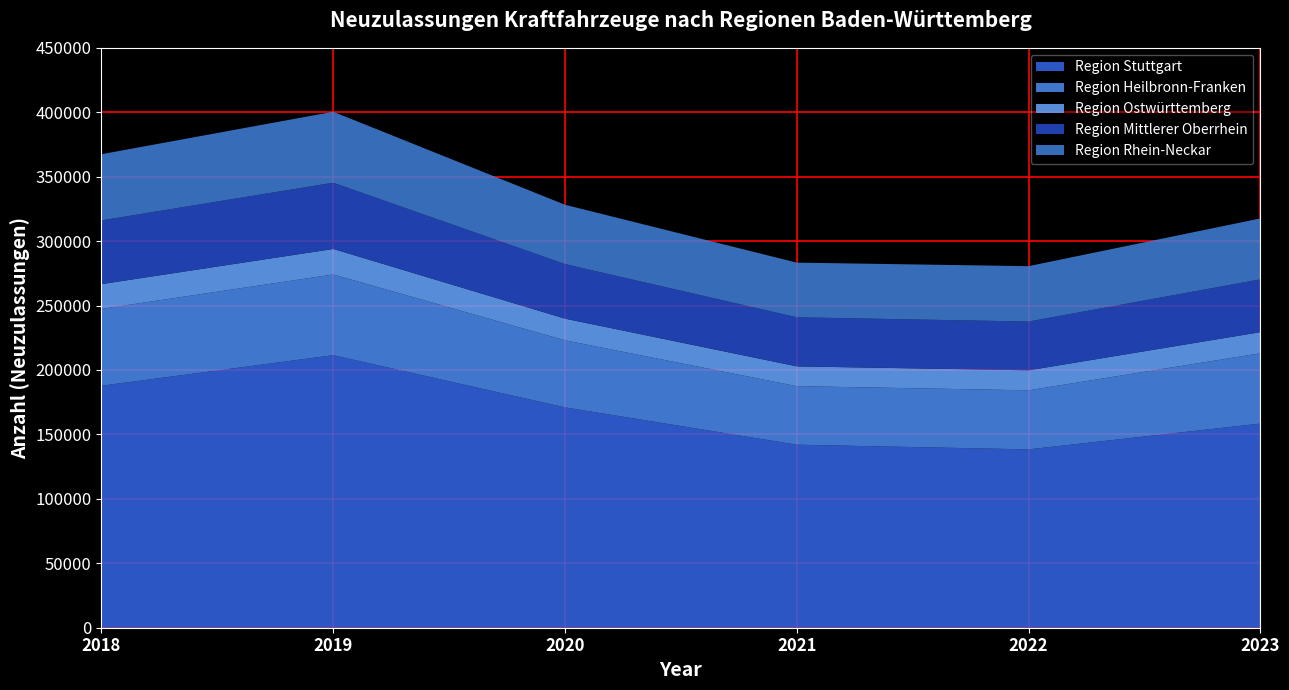

Reading right to left, what are all the values shown in this chart?

Region Stuttgart: 2023=158424	2022=138400	2021=142037	2020=170992	2019=211492	2018=187777
Region Heilbronn-Franken: 2023=54523	2022=45822	2021=45431	2020=52039	2019=62635	2018=59644
Region Ostwürttemberg: 2023=16411	2022=15523	2021=15352	2020=16814	2019=19802	2018=19217
Region Mittlerer Oberrhein: 2023=40968	2022=37844	2021=38081	2020=42340	2019=51396	2018=49453
Region Rhein-Neckar: 2023=47285	2022=42988	2021=42411	2020=46044	2019=55076	2018=51367